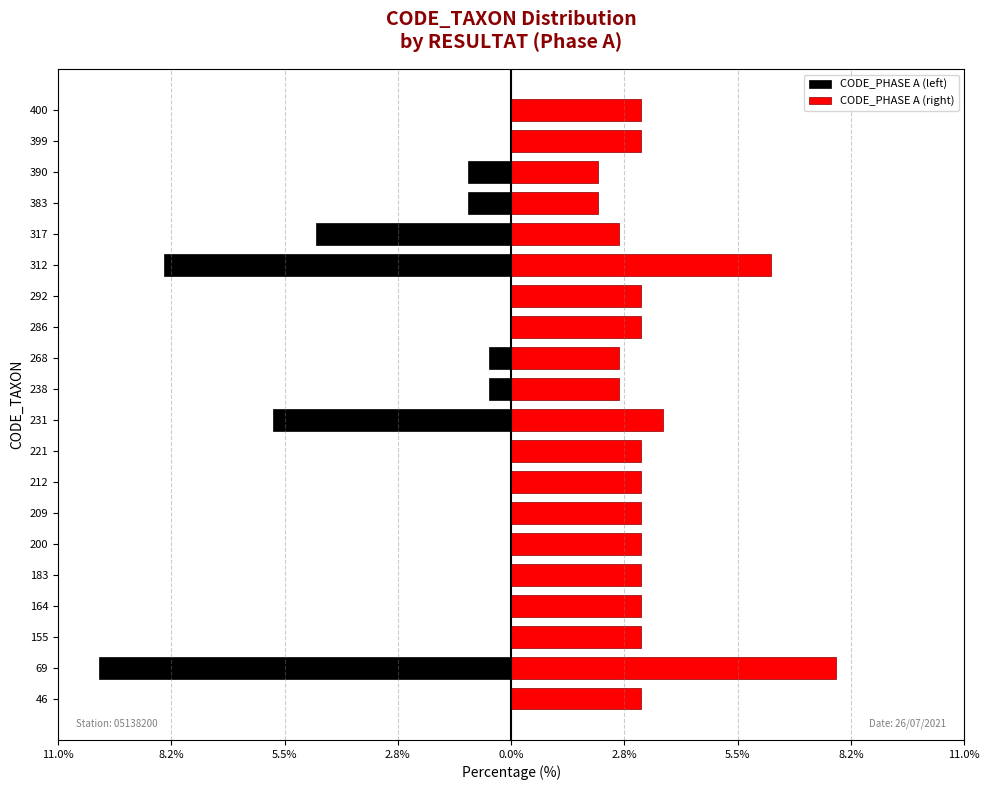

Which has a higher value, 231 or 212?

212